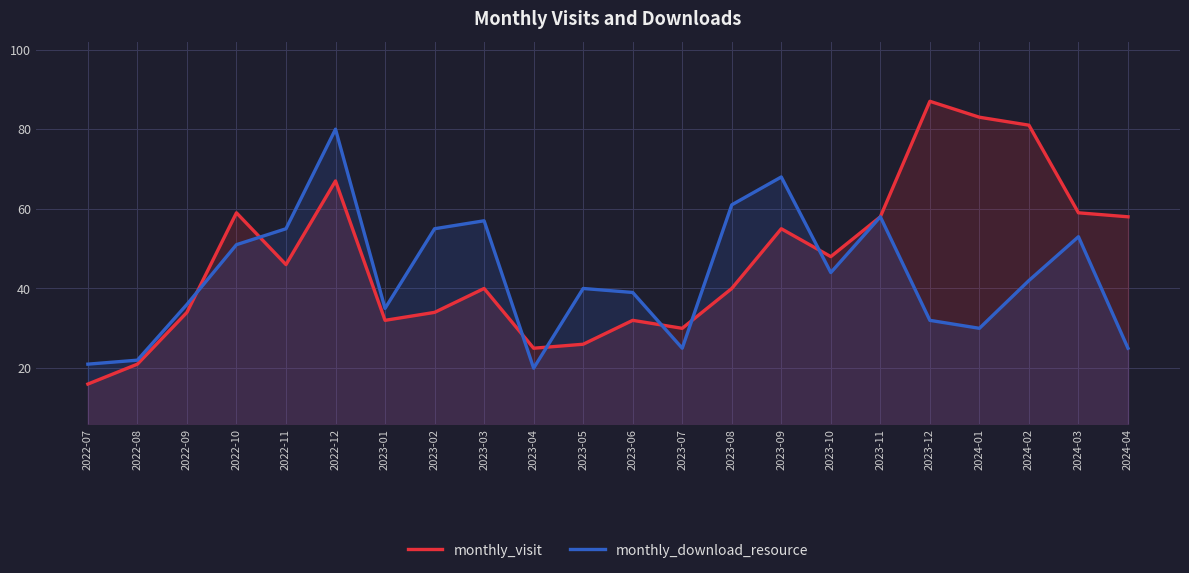

Does the chart display data point markers on the line(s)?

No